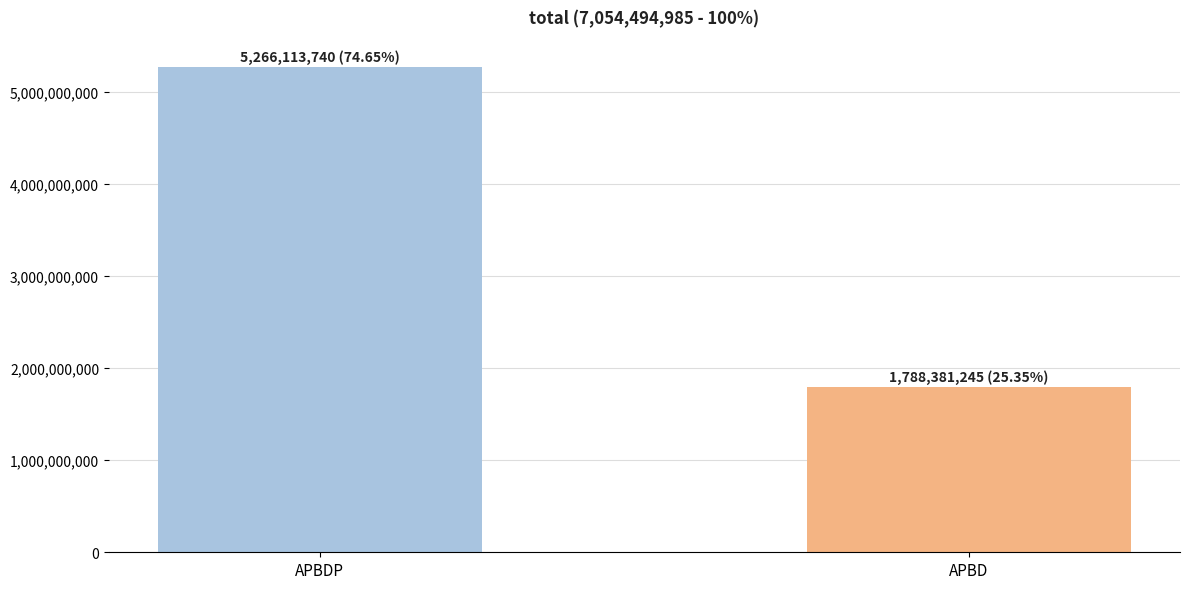

What is the value of the 1st bar from the left?

5266113740